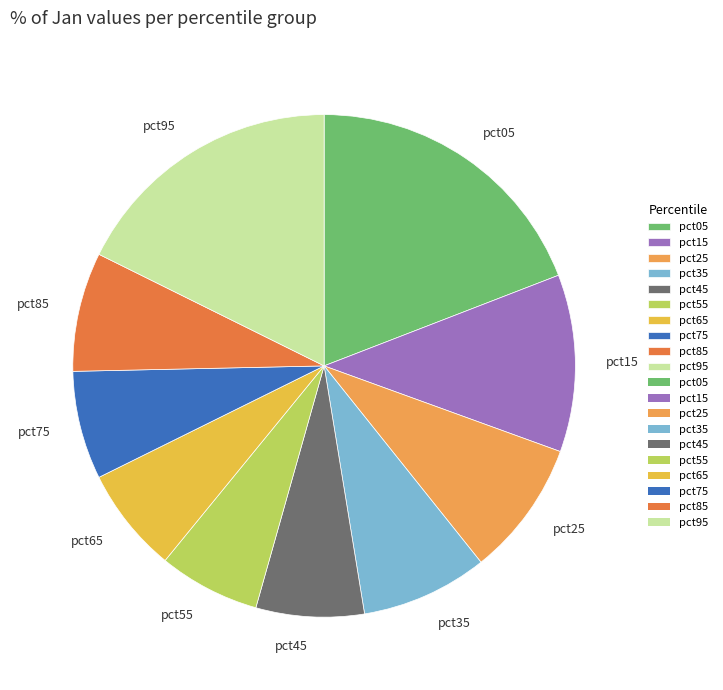

Is it true that pct15 is 11% of the pie?

True